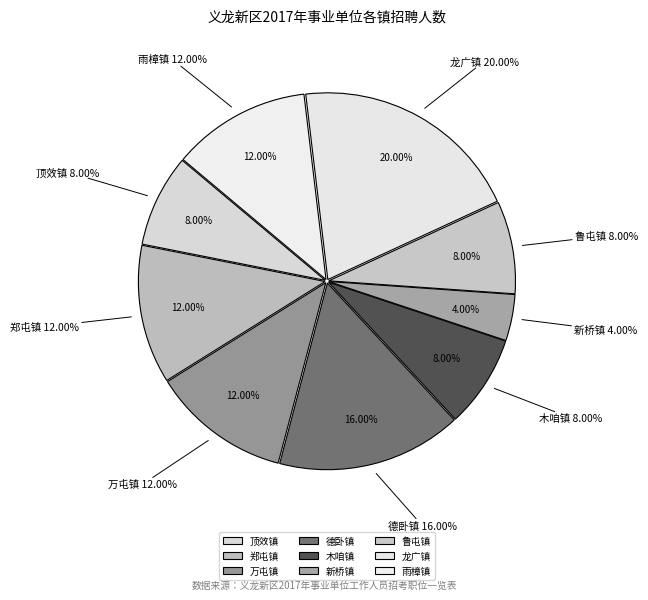

Rank the categories by value from highest to lowest.

龙广镇, 德卧镇, 郑屯镇, 万屯镇, 雨樟镇, 顶效镇, 木咱镇, 鲁屯镇, 新桥镇